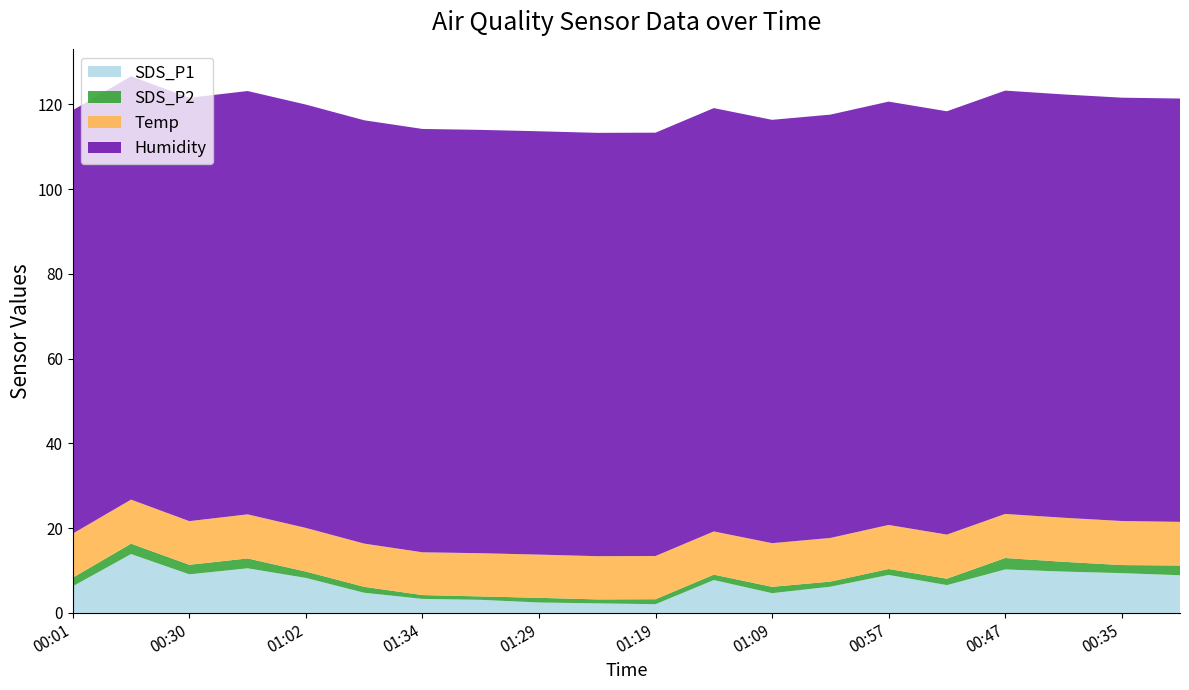

Reading left to right, list all the values displayed in this chart.

SDS_P1: 00:01=6.3	00:16=13.9	00:30=9.1	00:45=10.5	01:02=8.2	01:17=4.8	01:34=3.3	01:39=3.1	01:29=2.5	01:24=2.2	01:19=2.0	01:14=7.8	01:09=4.7	01:04=6.2	00:57=8.9	00:52=6.5	00:47=10.2	00:40=9.8	00:35=9.4	00:28=8.9
SDS_P2: 00:01=2.0	00:16=2.5	00:30=2.2	00:45=2.3	01:02=1.5	01:17=1.4	01:34=0.9	01:39=0.8	01:29=1.1	01:24=0.9	01:19=1.2	01:14=1.3	01:09=1.5	01:04=1.2	00:57=1.4	00:52=1.5	00:47=2.7	00:40=2.3	00:35=1.9	00:28=2.3
Temp: 00:01=10.4	00:16=10.4	00:30=10.3	00:45=10.4	01:02=10.3	01:17=10.2	01:34=10.1	01:39=10.2	01:29=10.2	01:24=10.2	01:19=10.2	01:14=10.2	01:09=10.3	01:04=10.3	00:57=10.4	00:52=10.4	00:47=10.4	00:40=10.4	00:35=10.4	00:28=10.3
Humidity: 00:01=99.9	00:16=99.9	00:30=99.9	00:45=99.9	01:02=99.9	01:17=99.9	01:34=99.9	01:39=99.9	01:29=99.9	01:24=99.9	01:19=99.9	01:14=99.9	01:09=99.9	01:04=99.9	00:57=99.9	00:52=99.9	00:47=99.9	00:40=99.9	00:35=99.9	00:28=99.9